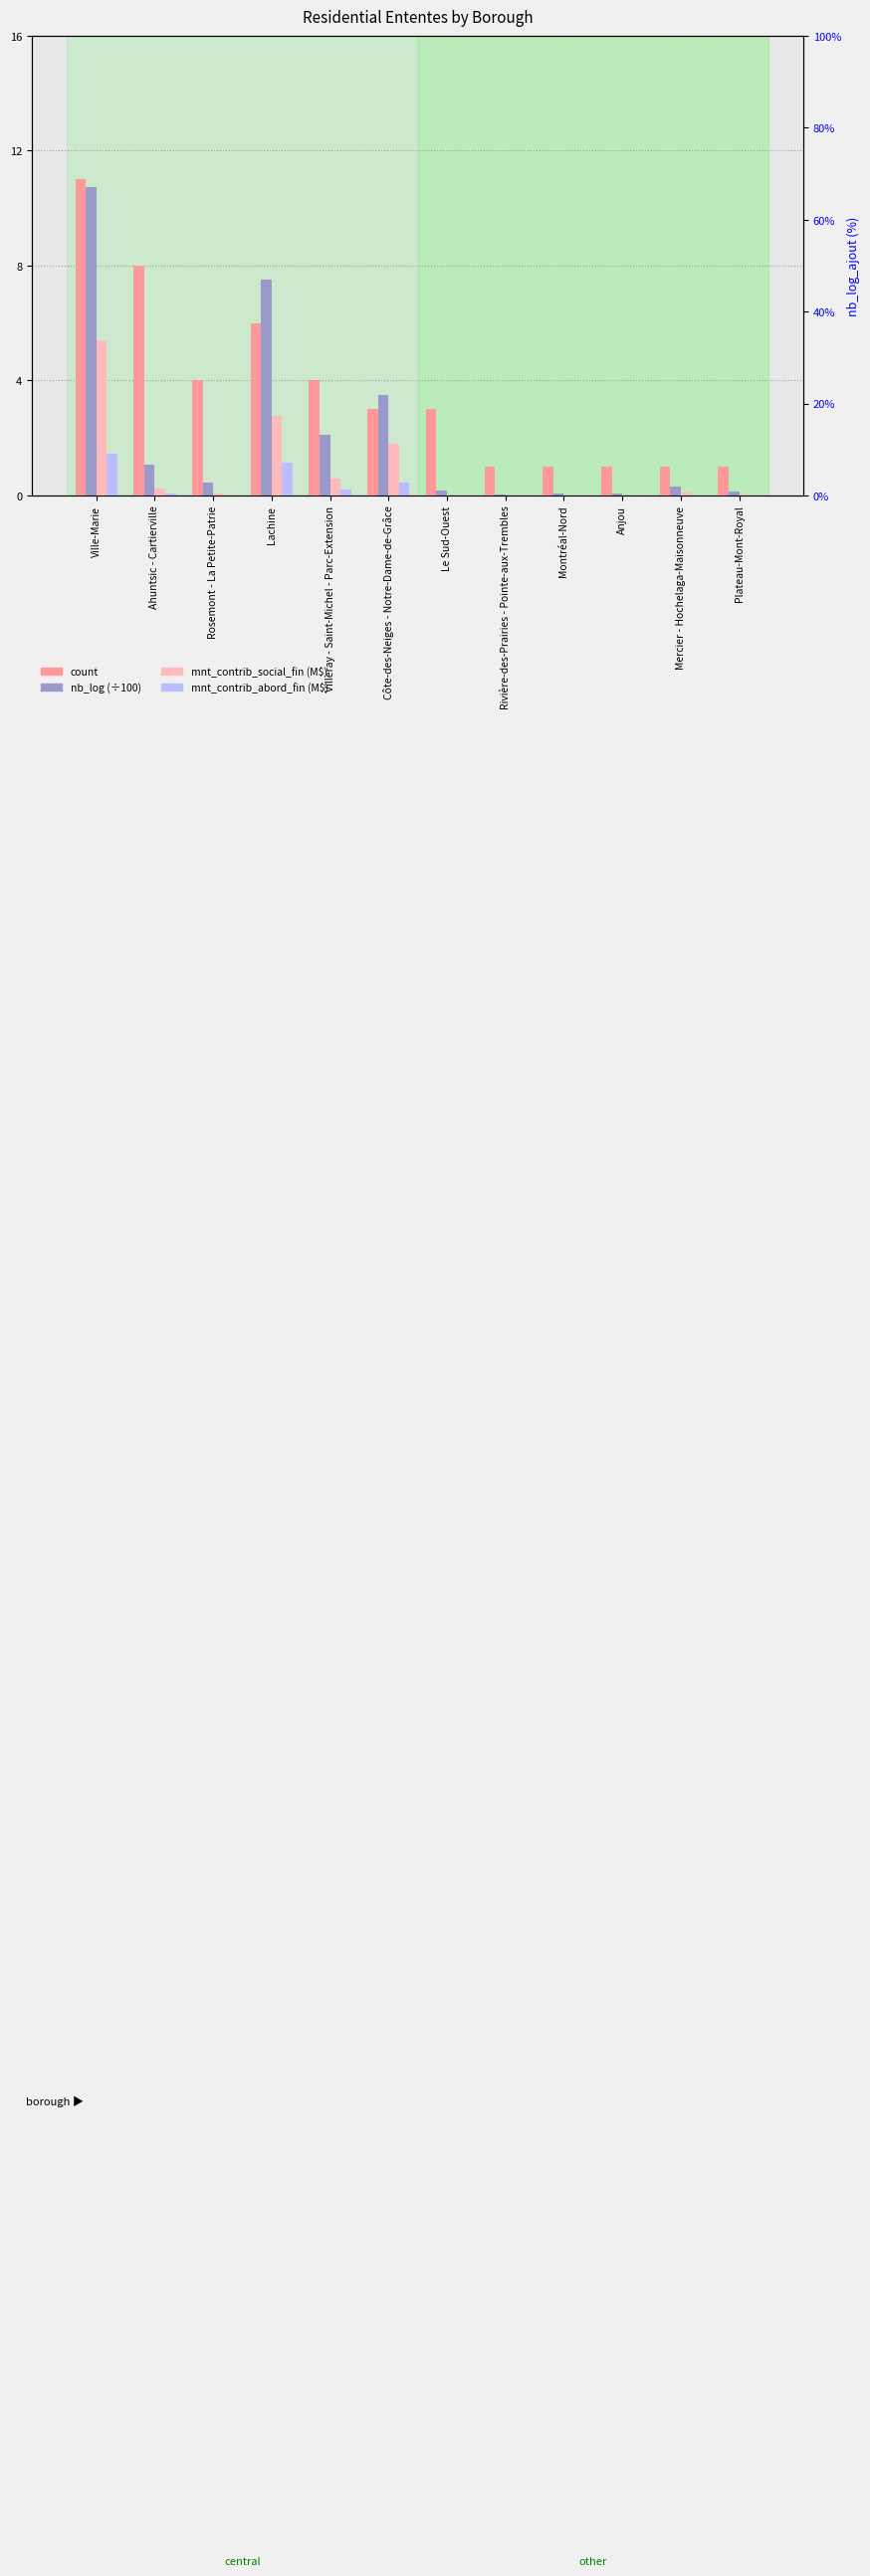

How many bars are there in total?

48